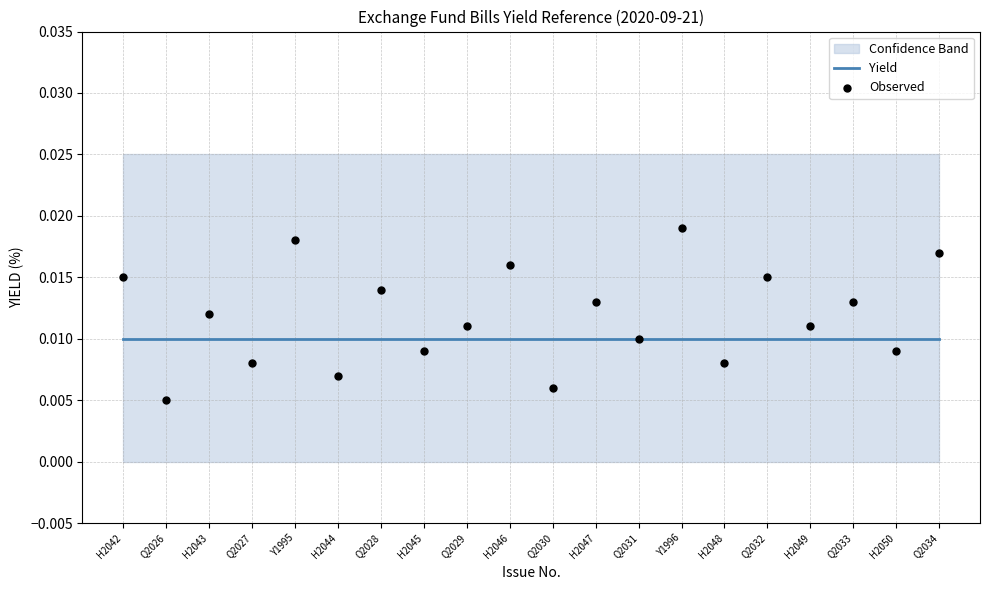

Which series has the largest Y range (max minus min)?

Observed